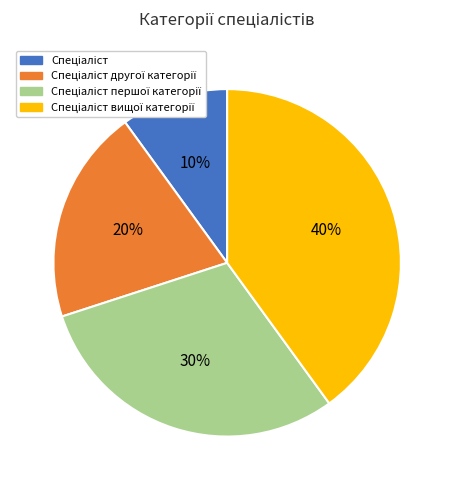

How many segments does this pie chart have?

4